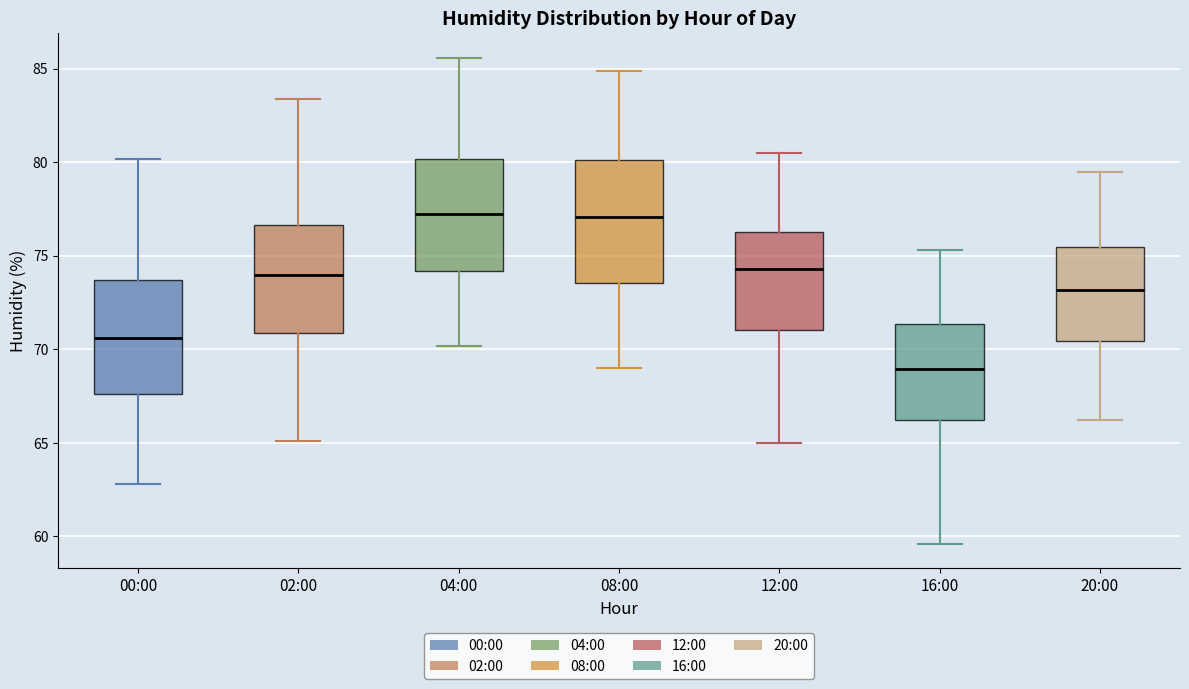

Where is the upper edge of the box for 16:00 on the y-axis? The values are not printed on the chart, so give them approximately, as read against the axis.

71.5